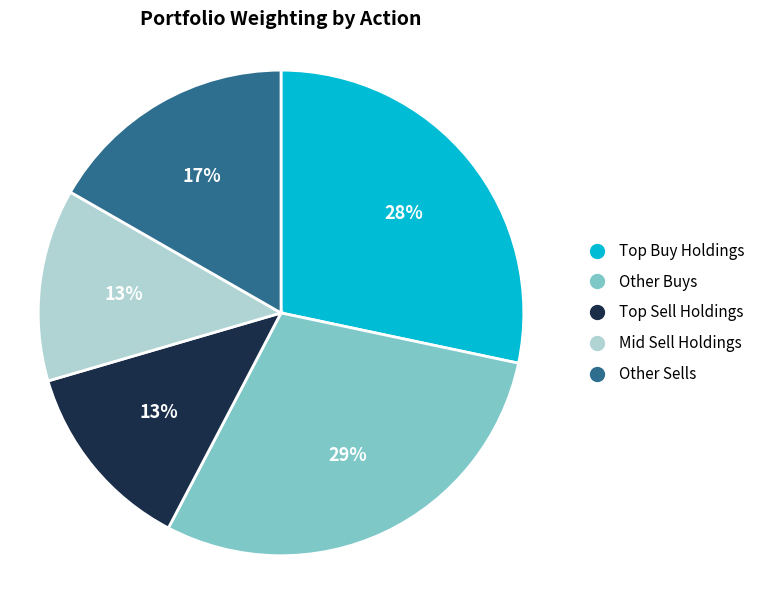

Is there any slice that represents more than half of the pie?

No